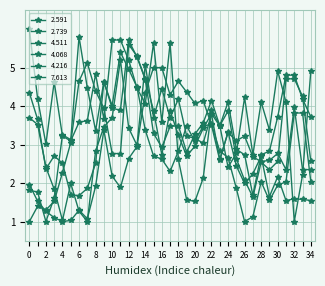

How many intersections are there between 7.613 and 2.591?

10